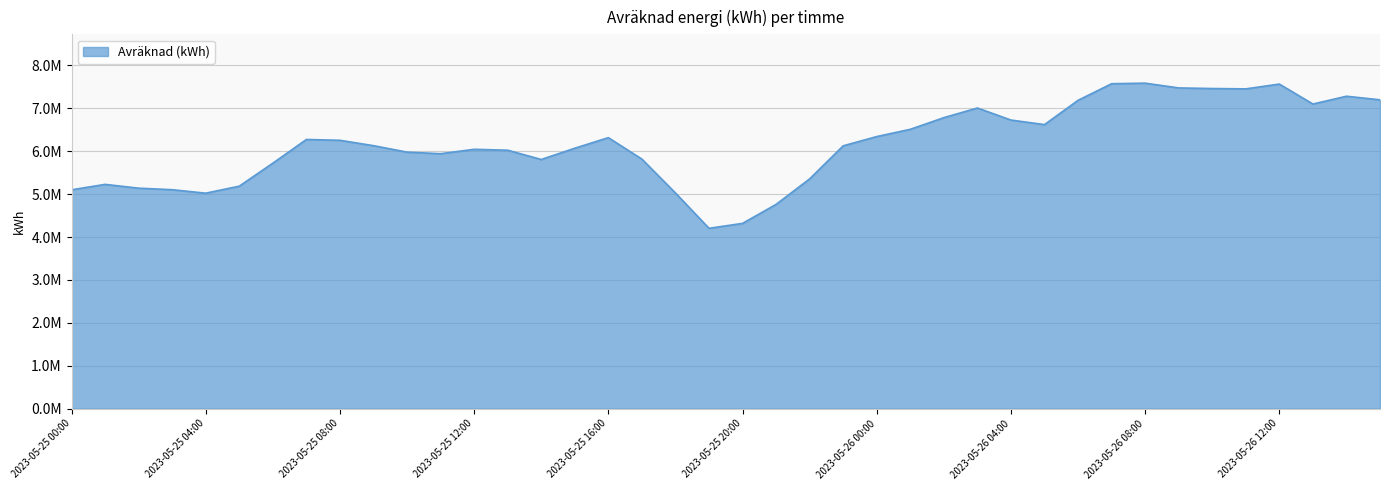

Where is the data nearest to the value 5895571?

2023-05-25 11:00